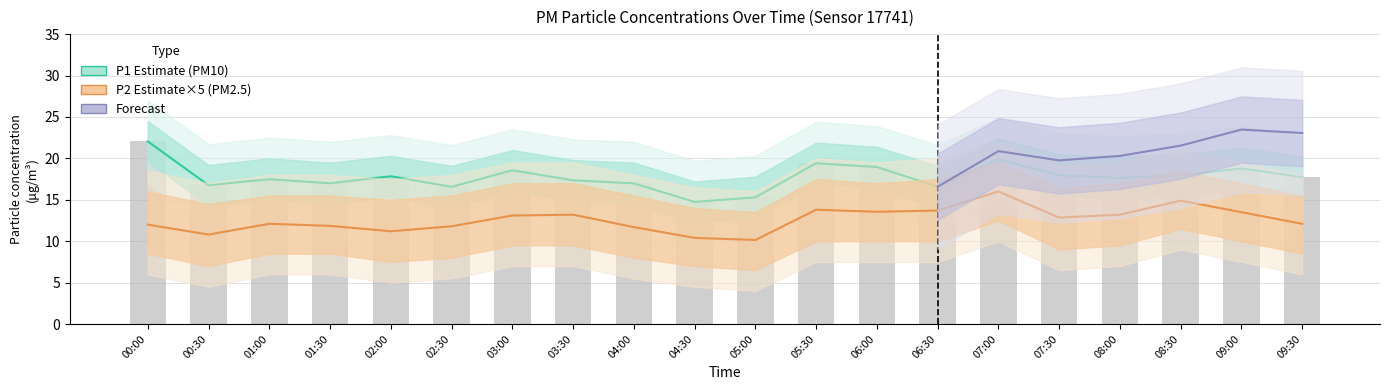

What is the difference between the P2 values at 06:30 and 02:30?

1.9